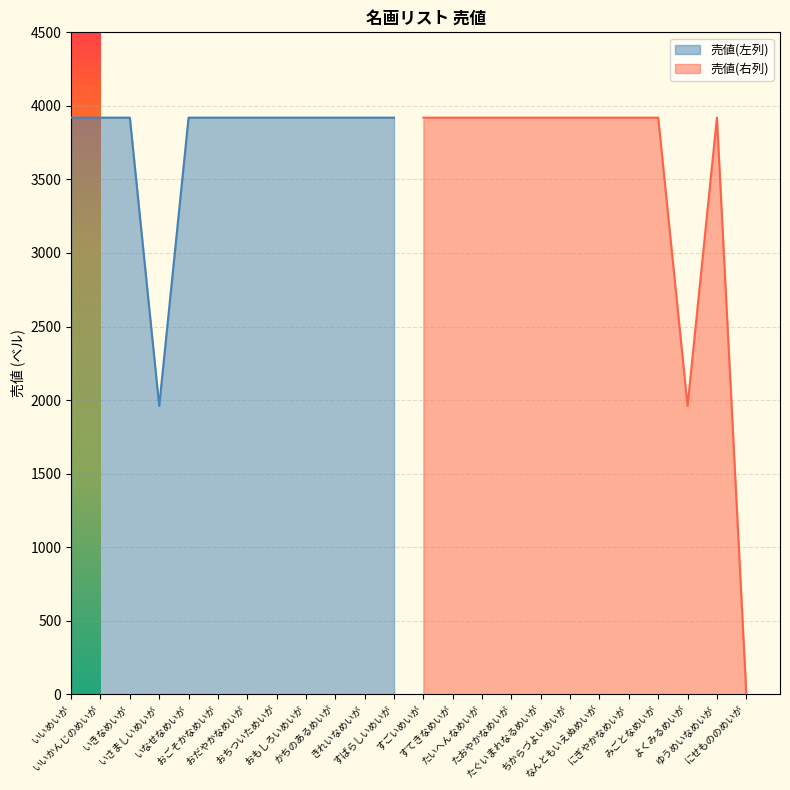

What is the sum of the values at おもしろいめいが and すばらしいめいが?

7840